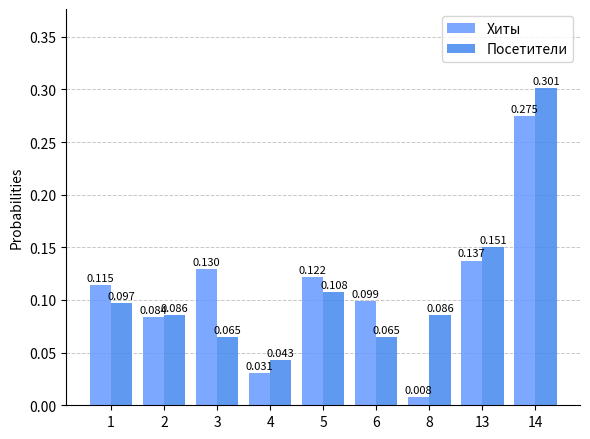

Rank the series by their maximum value, from lowest to highest.

Хиты, Посетители